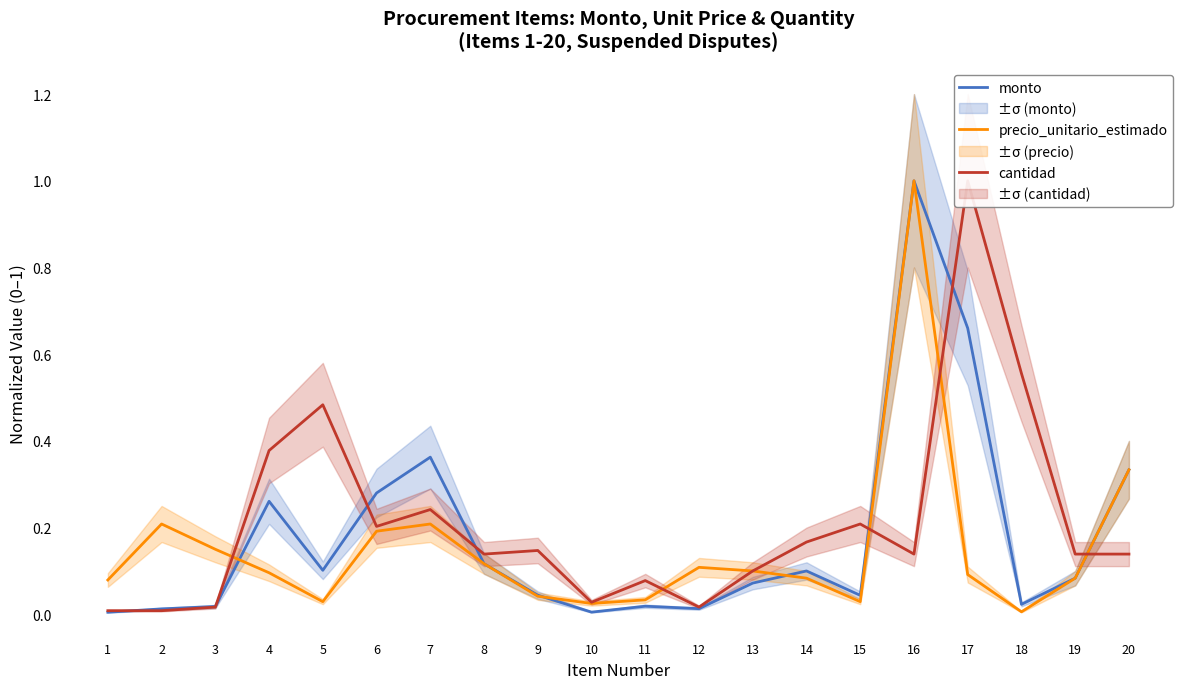

What are all the series names shown in the legend?

monto, precio_unitario_estimado, cantidad